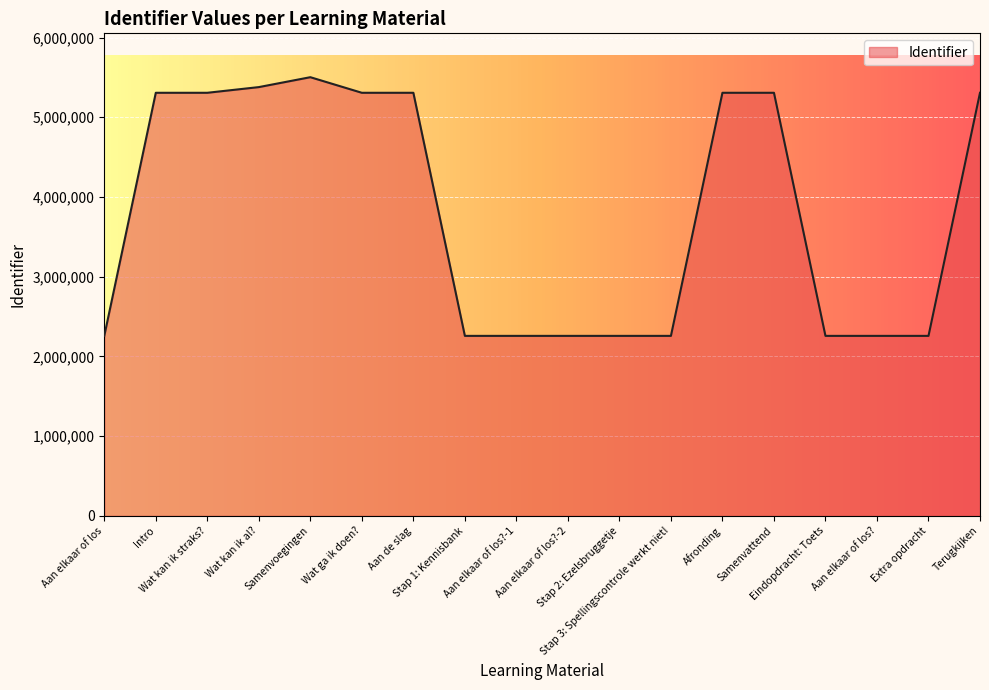

What is the difference between the maximum and minimum values?

3245033